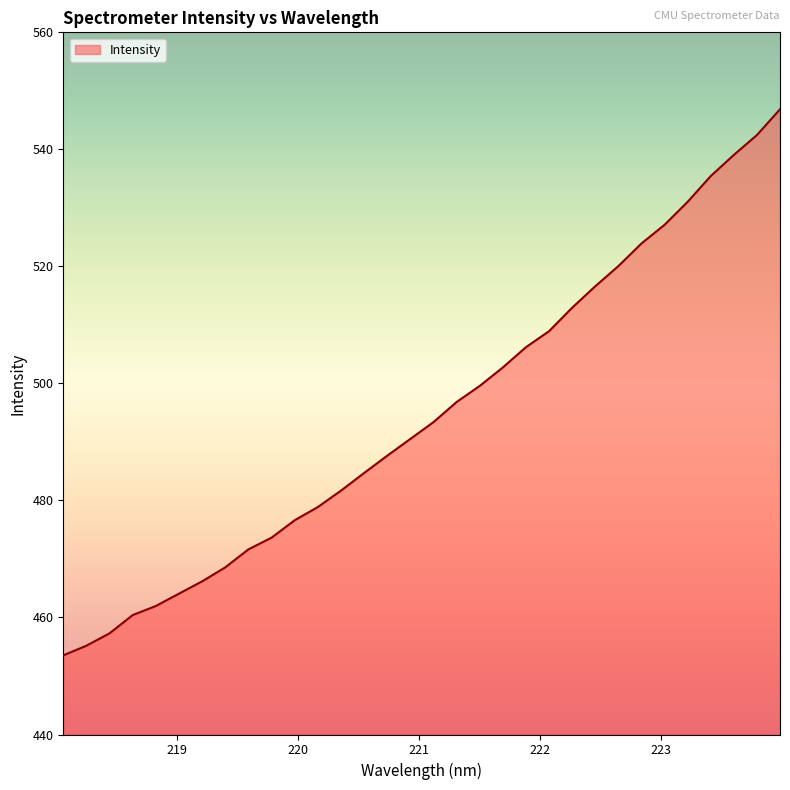

What is the smallest value displayed?

453.5